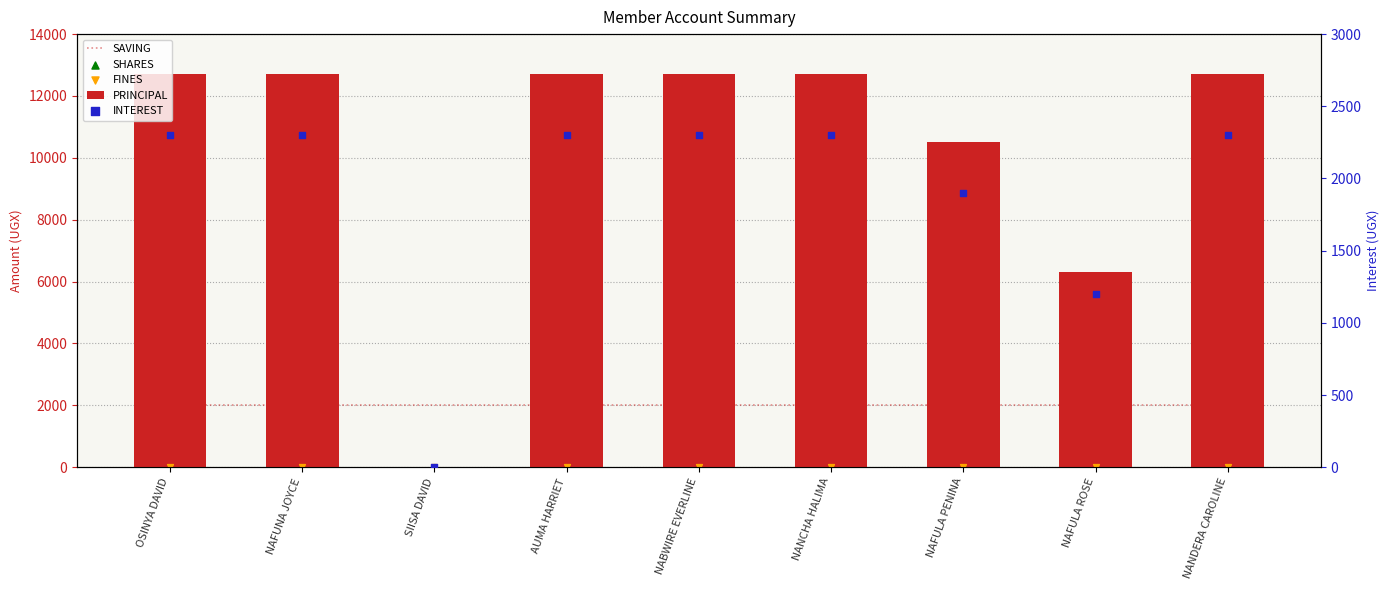

What is the total value across all series at SIISA DAVID?

2001